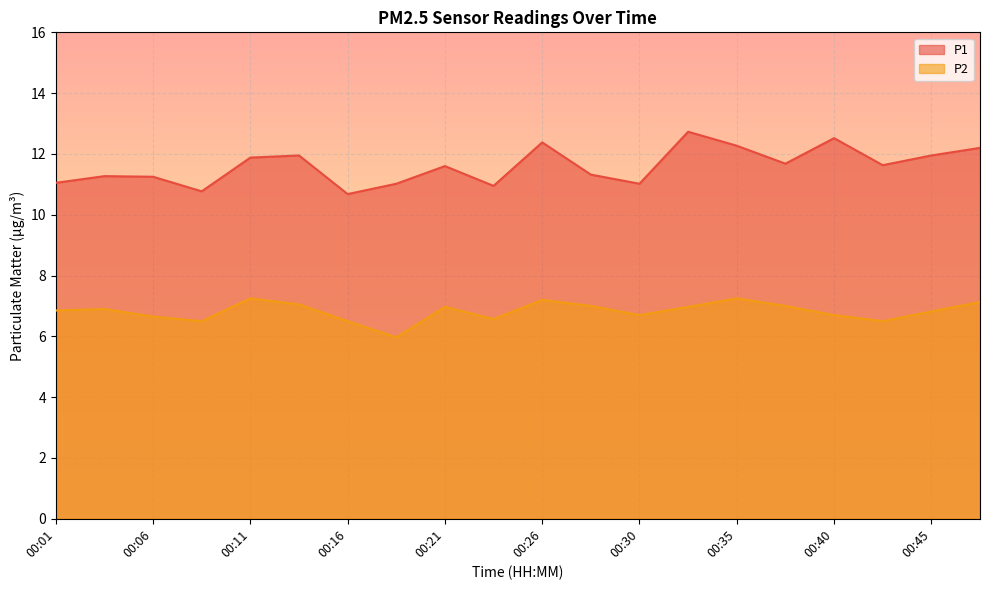

What is the value of the P2 point at the 1st from the left?

6.8